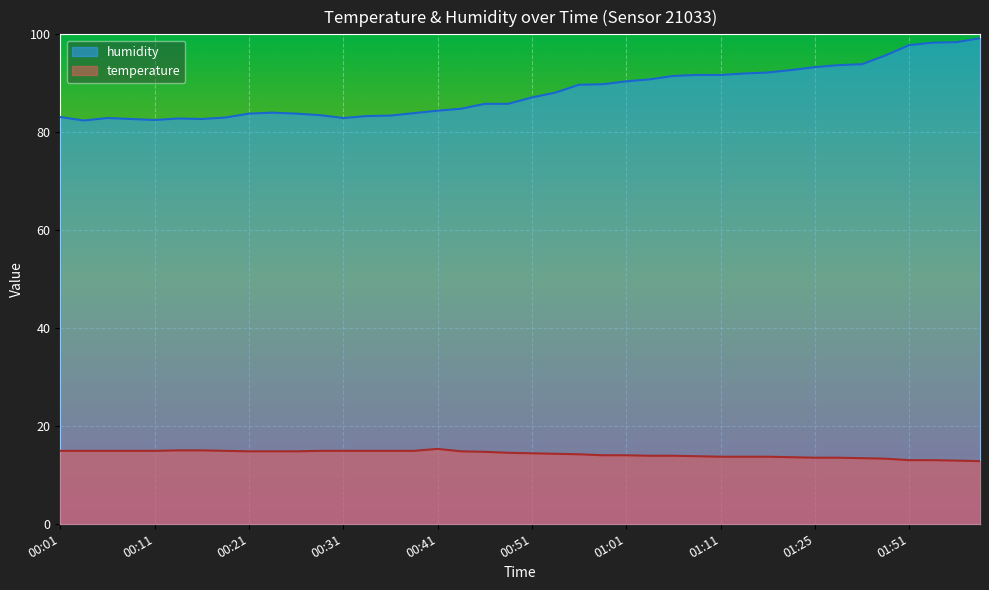

Between 01:06 and 00:01, which is larger?

00:01